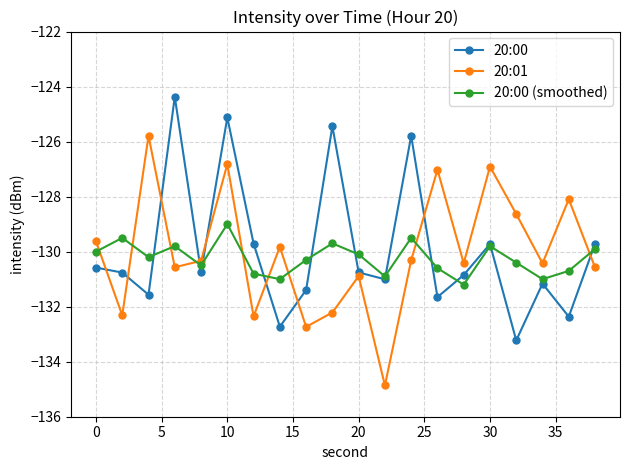

Rank the series by their maximum value, from highest to lowest.

20:00, 20:01, 20:00 (smoothed)